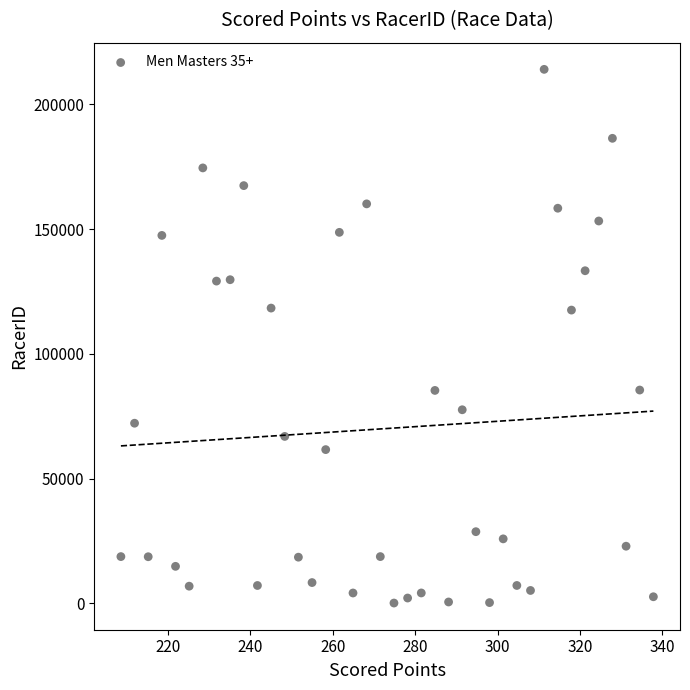

What is the range of Y values (max minus min)?

213911